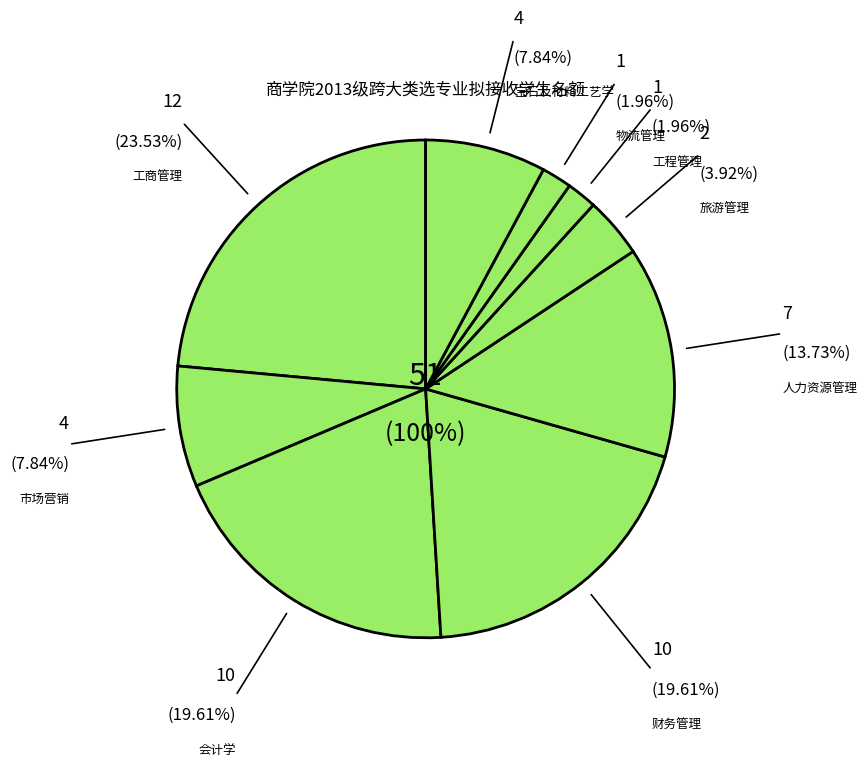

What percentage is the 工商管理 slice, to the nearest percent?

24%